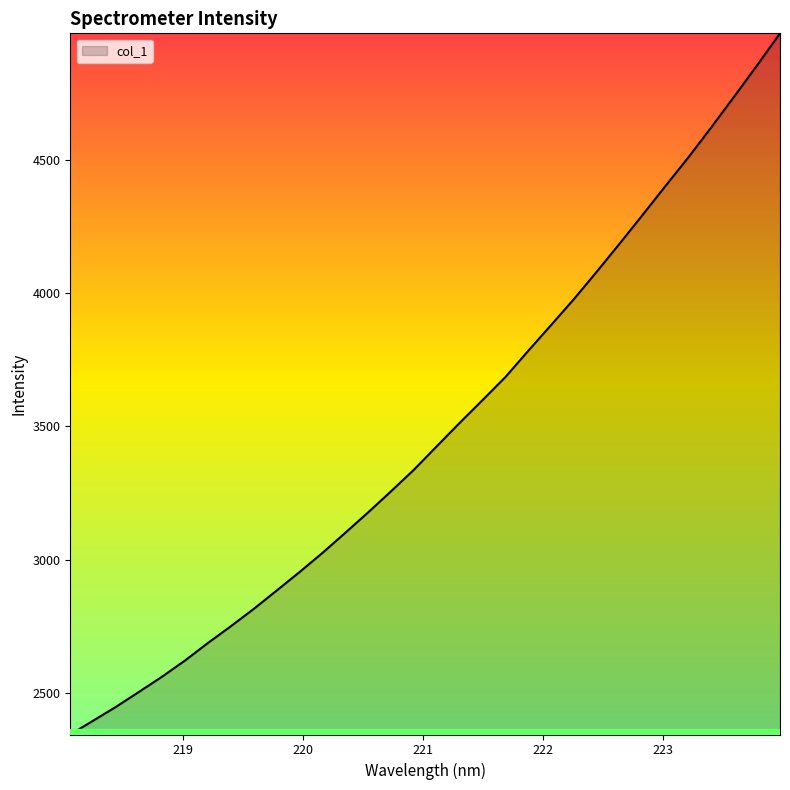

What is the difference between the maximum and minimum values?

2628.8